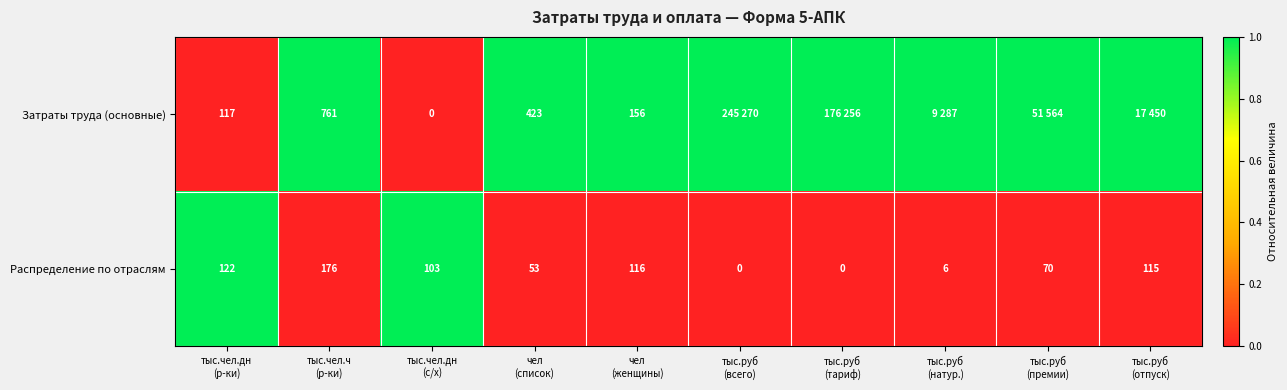

What is the average value of the Распределение по отраслям series?

76